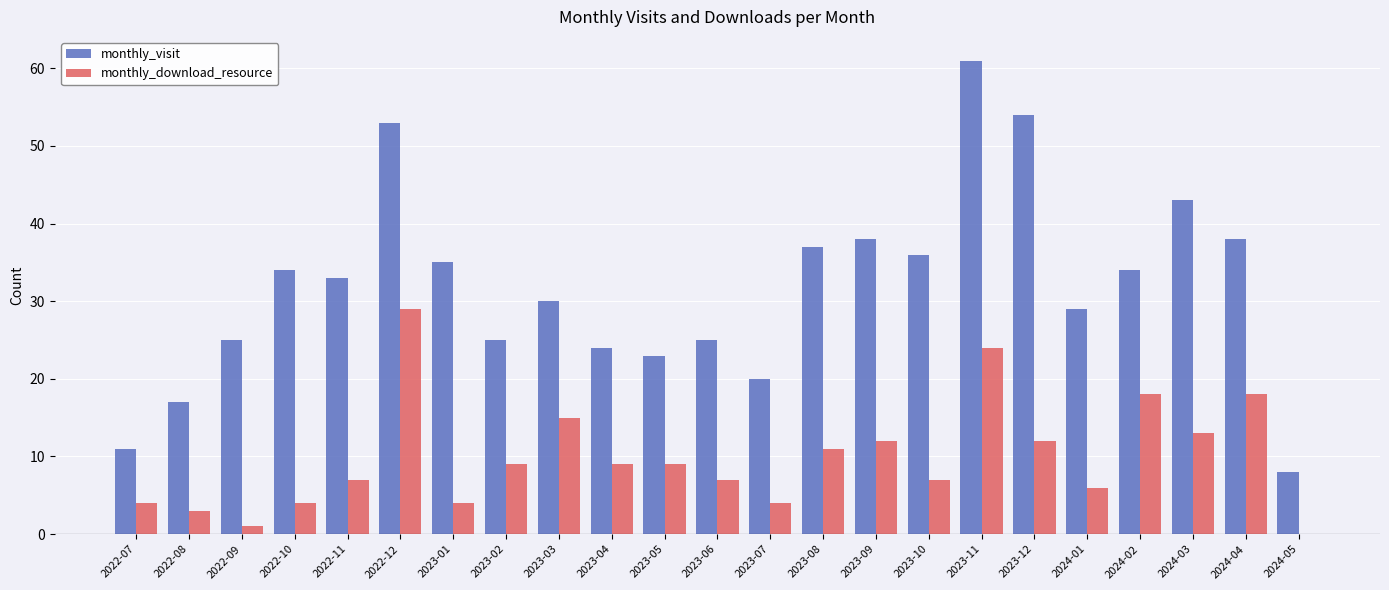

What is the sum of all monthly_visit values?

733